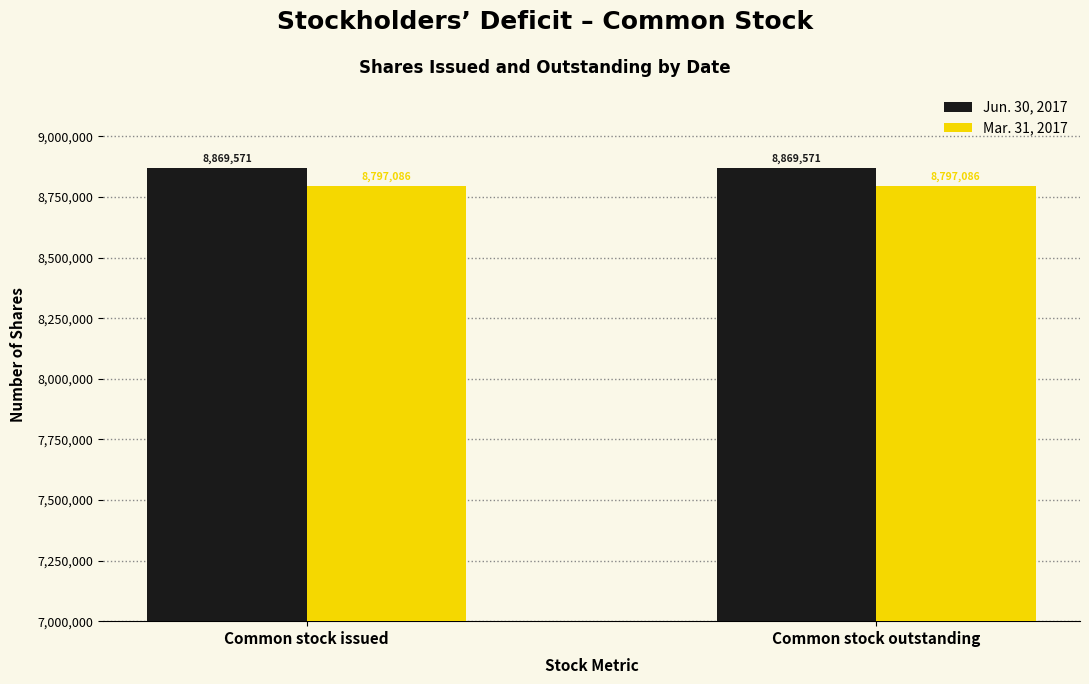

What is the label of the 1st bar from the right?

Common stock outstanding